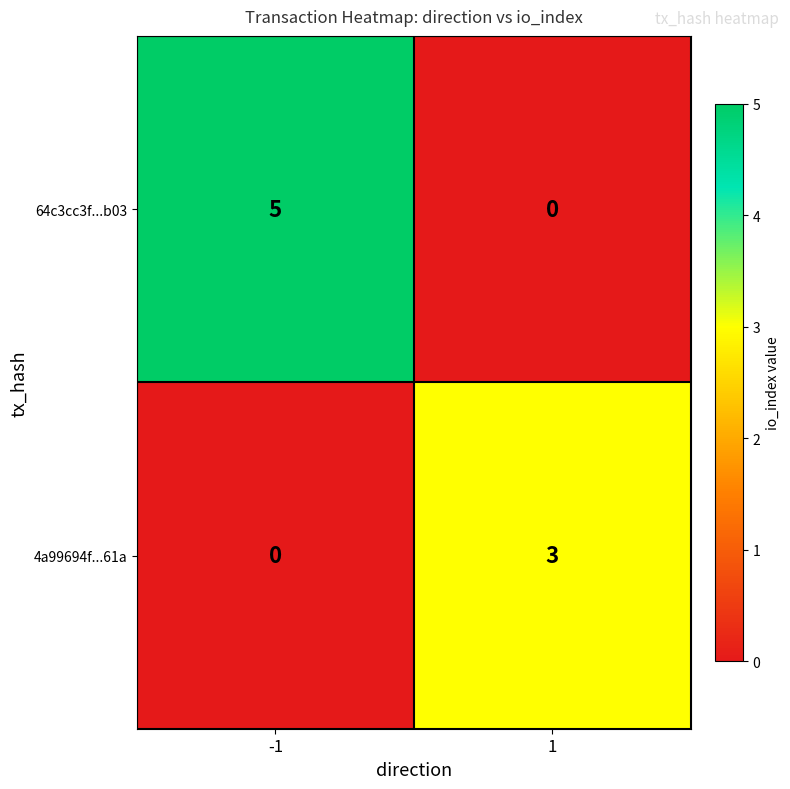

What is the sum of the 64c3cc3f...b03 values at 1 and -1?

5